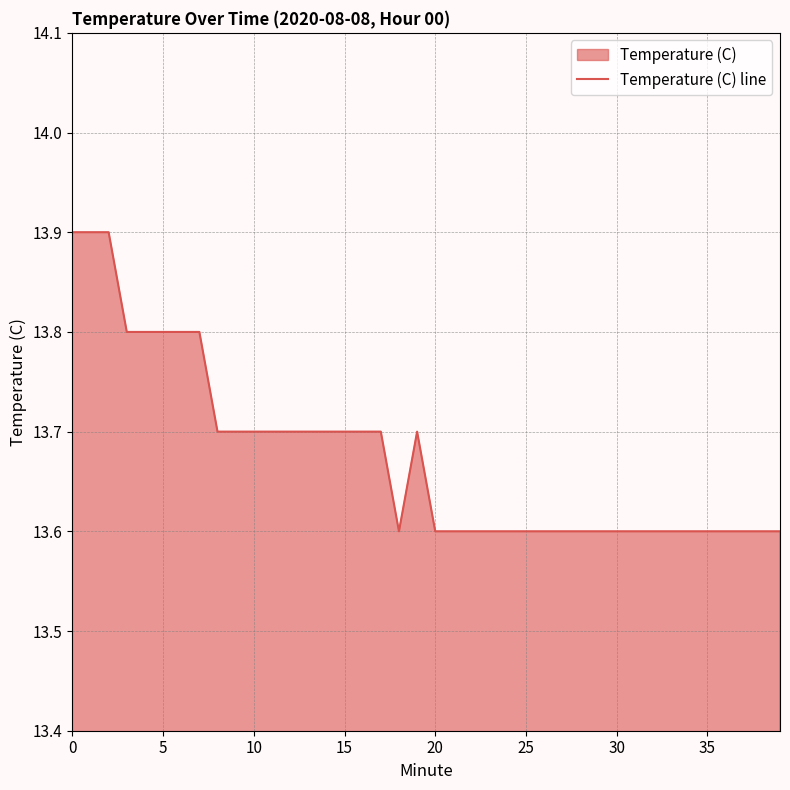

The chart shows a value of 5.2 at 0. True or false?

False